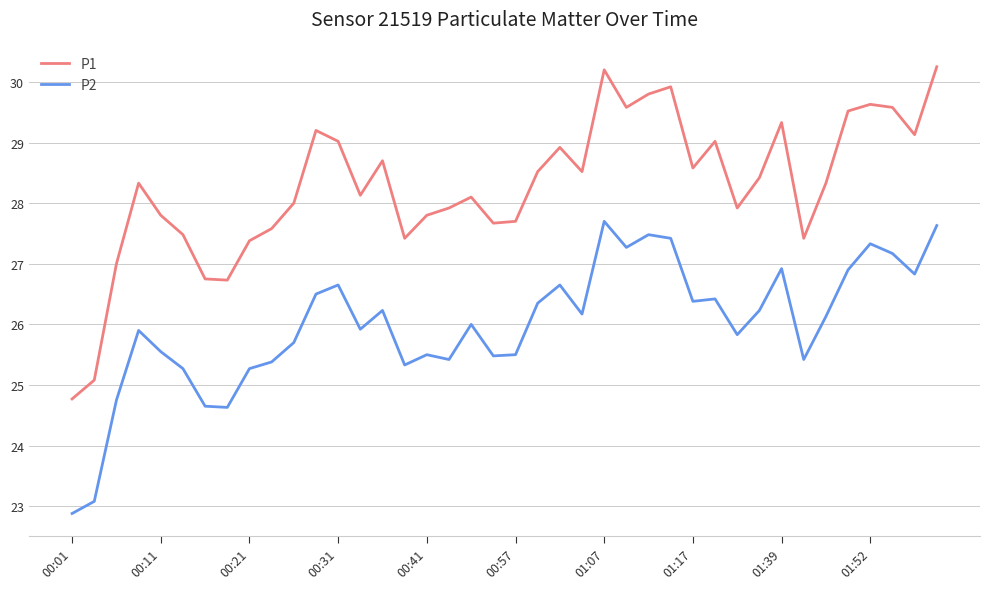

How many lines are shown in the chart?

2